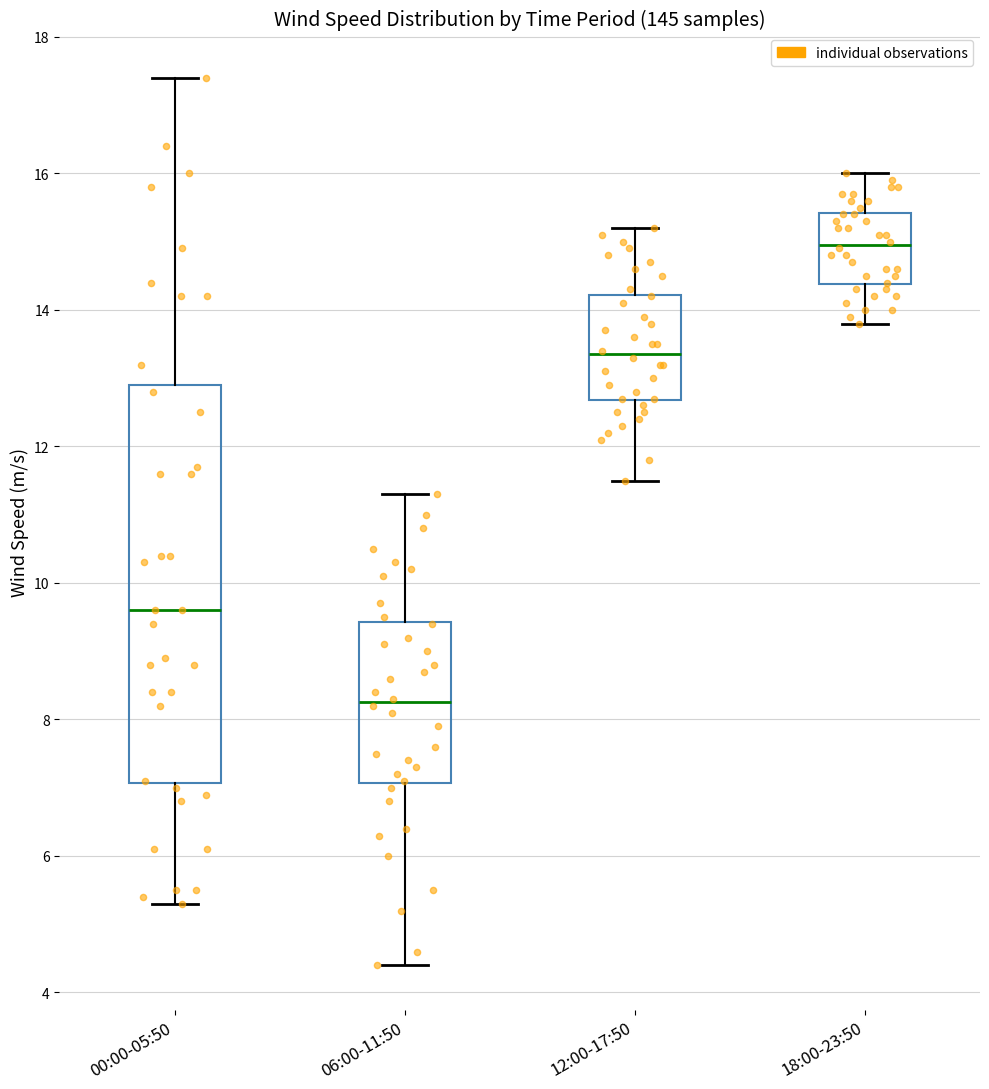

Reading left to right, transcribe this box plot: for each box, give where its median line is, the range the box spans, and where its two whiskers end, as read against the y-axis. The values are not printed on the chart, so give them approximately, as read against the axis.

00:00-05:50: median 9.6, box 7.0 to 13.0, whiskers 5.4 to 17.4
06:00-11:50: median 8.2, box 7.0 to 9.4, whiskers 4.4 to 11.4
12:00-17:50: median 13.4, box 12.6 to 14.2, whiskers 11.6 to 15.2
18:00-23:50: median 15.0, box 14.4 to 15.4, whiskers 13.8 to 16.0